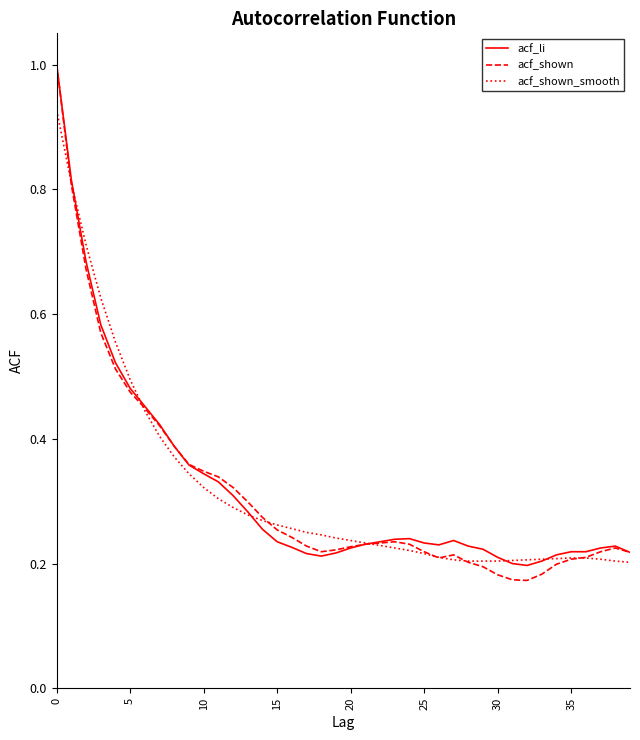

What is the sum of all acf_shown_smooth values?

12.7